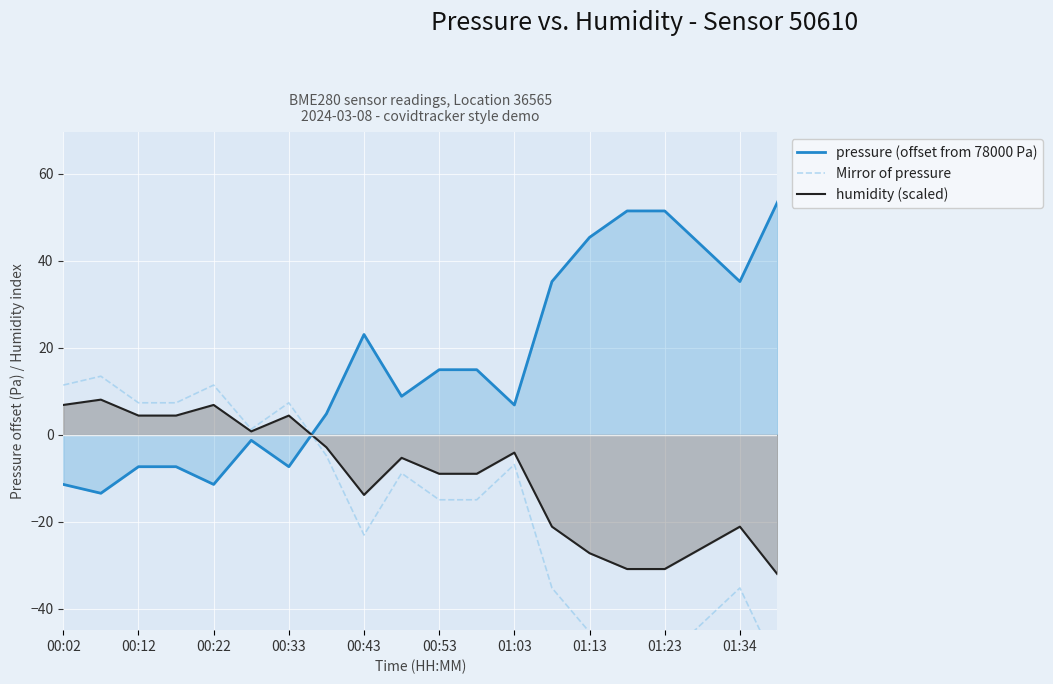

At which label is pressure (offset from 78000 Pa) closest to 20?

00:43